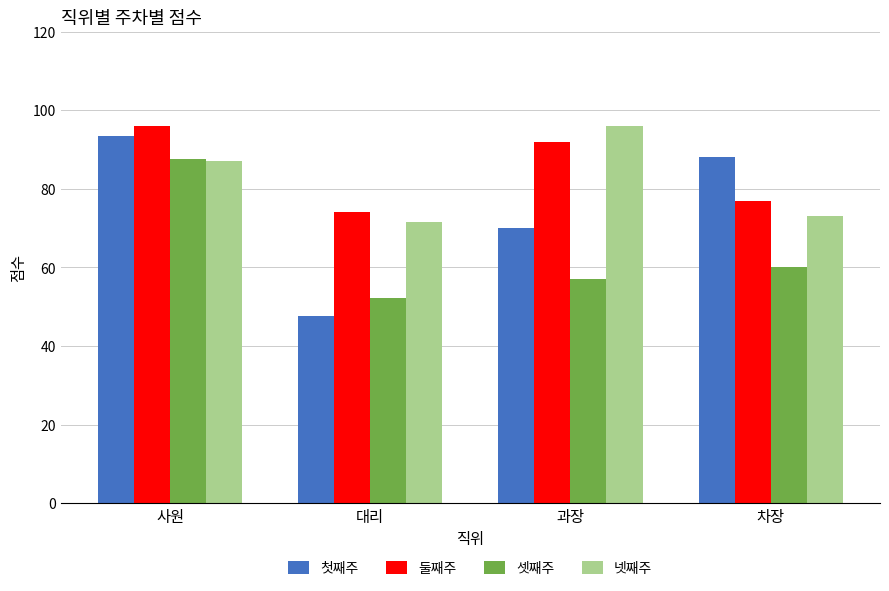

At 차장, list the series in order from smallest to largest.

셋째주, 넷째주, 둘째주, 첫째주